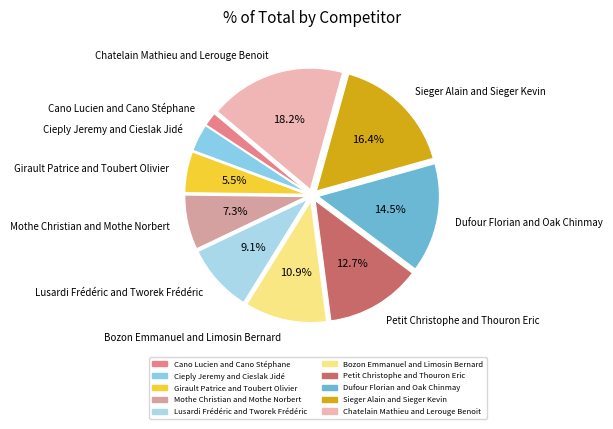

Is the sum of Dufour Florian and Oak Chinmay and Bozon Emmanuel and Limosin Bernard greater than half?

No